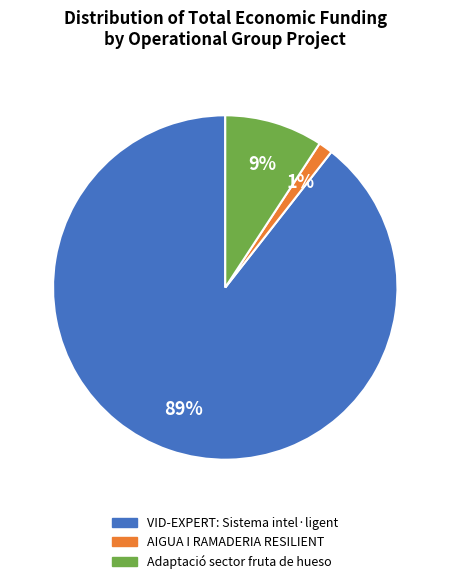

To the nearest percent, what is the difference between the AIGUA I RAMADERIA RESILIENT and Adaptació sector fruta de hueso slice percentages?

8%